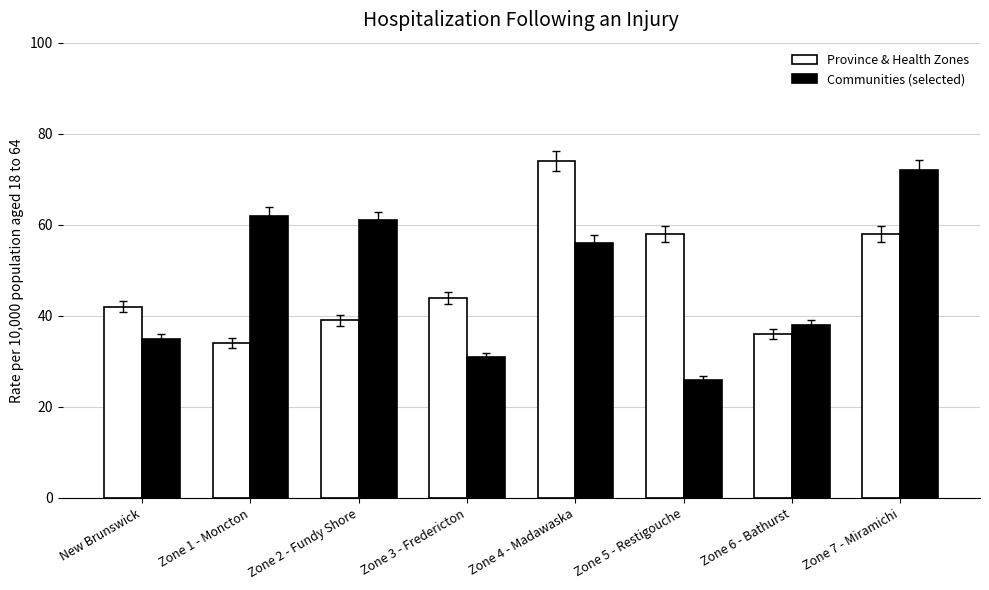

What is the spread (max minus min) of values at Zone 4 - Madawaska?

18